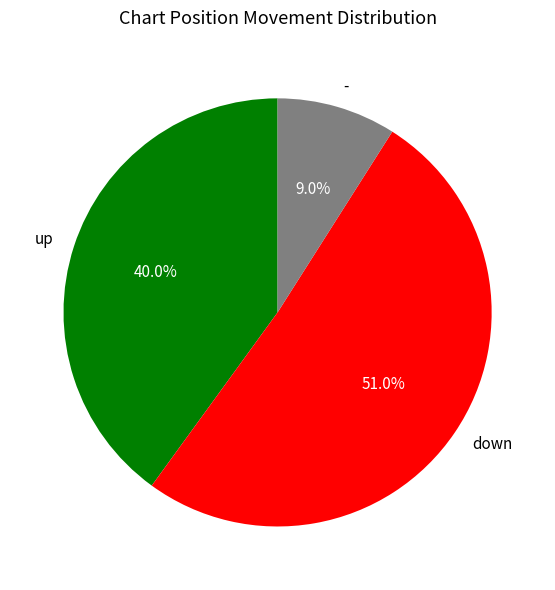

What portion of the pie excludes up?

60.0%